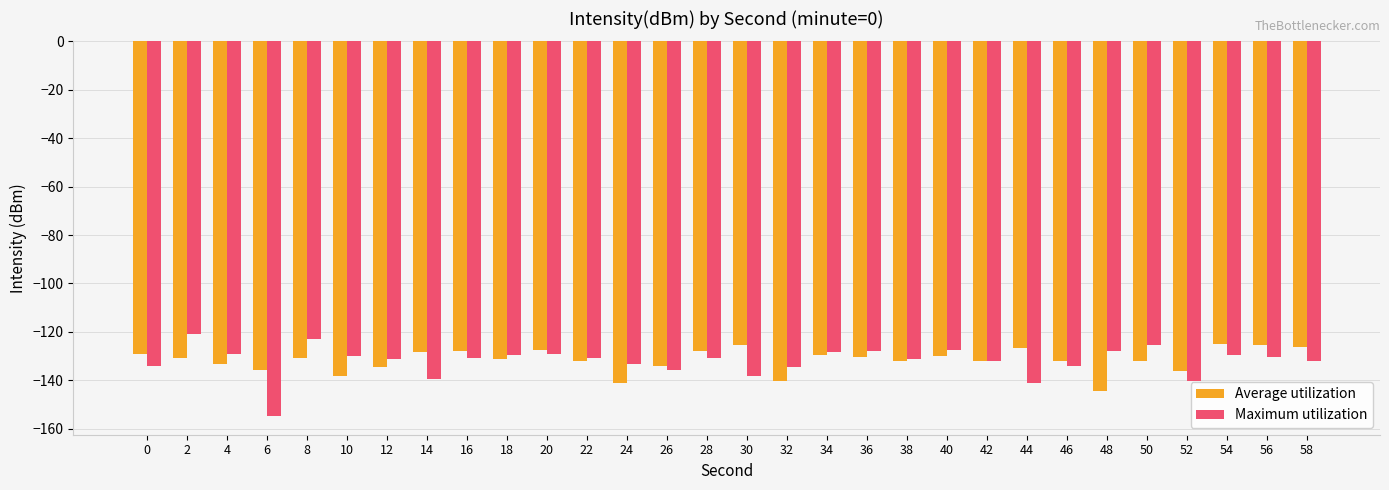

The Average utilization series shows -214.8 at 2. True or false?

False